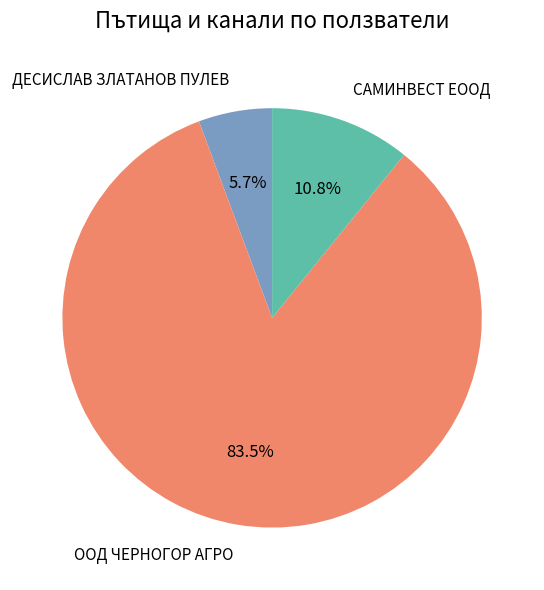

How many segments does this pie chart have?

3